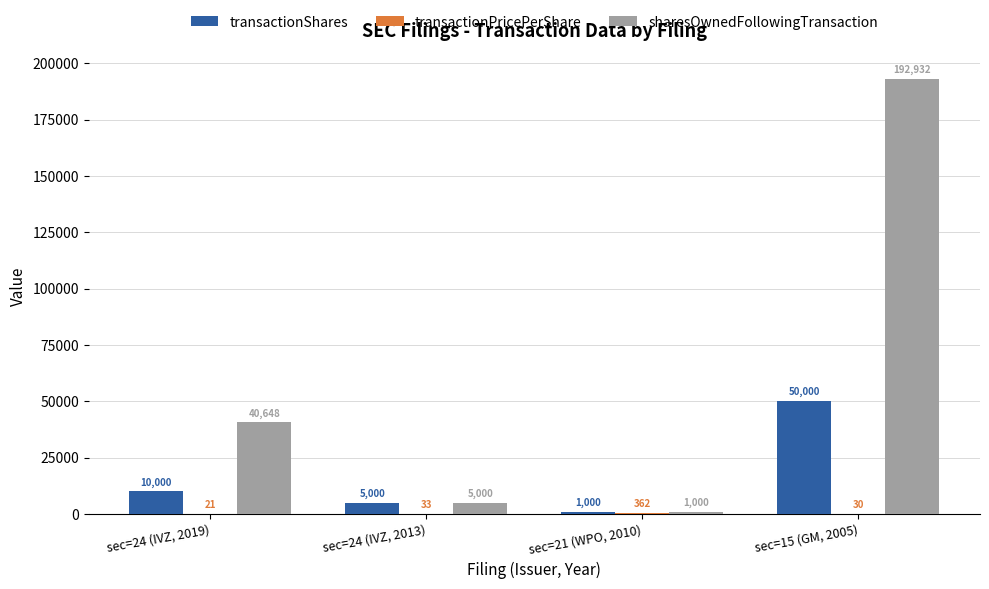

Which series has the widest spread of values?

sharesOwnedFollowingTransaction